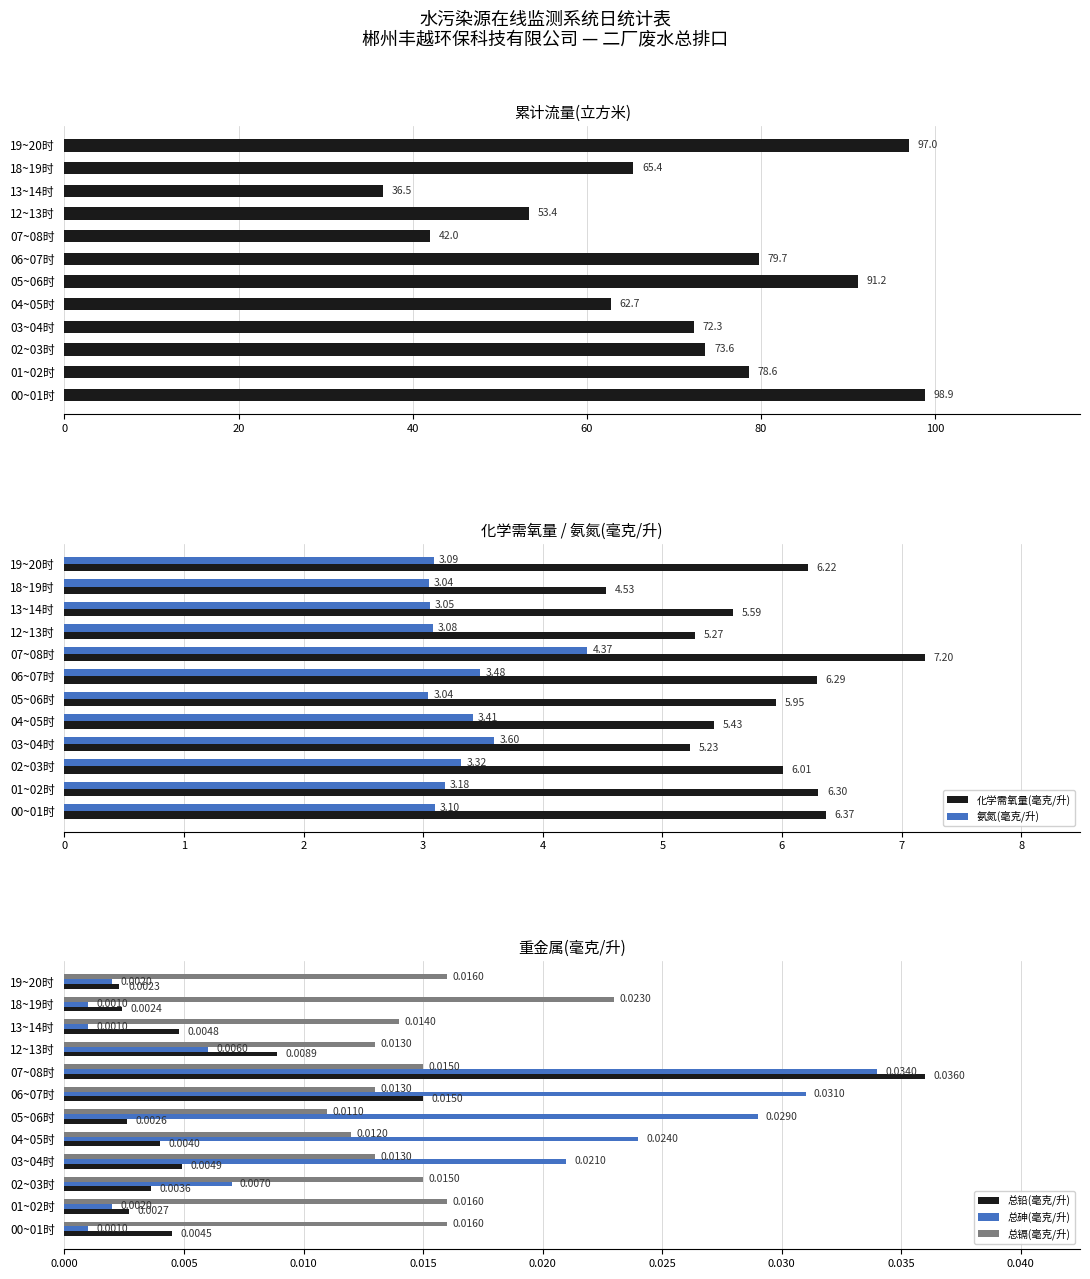

List the series in order of their peak value, lowest first.

总镉(毫克/升), 总砷(毫克/升), 总铅(毫克/升), 氨氮(毫克/升), 化学需氧量(毫克/升), 累计流量(立方米)